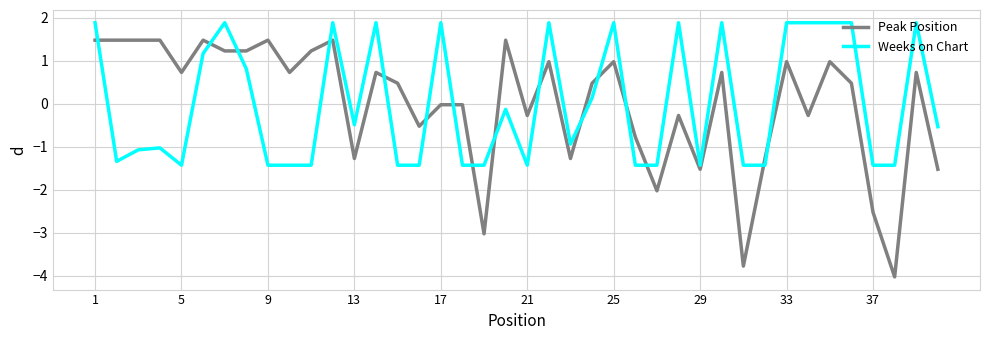

What is the difference between the maximum and minimum values in the Peak Position series?

5.5